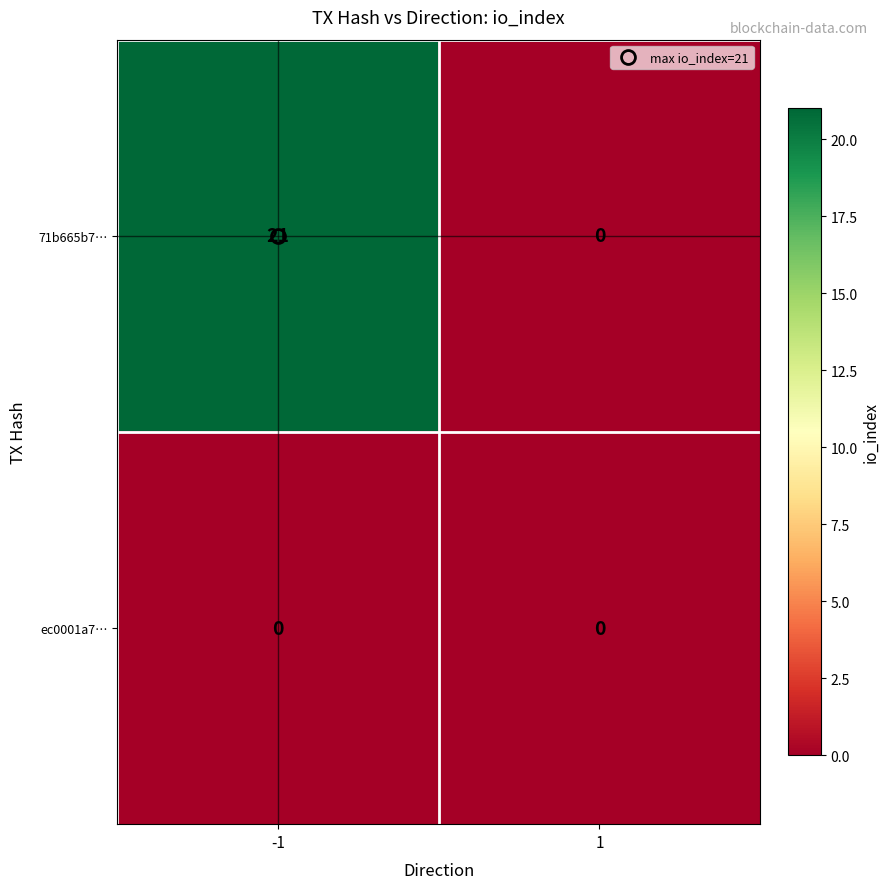

Between -1 and 1, which series saw the biggest shift?

71b665b7…